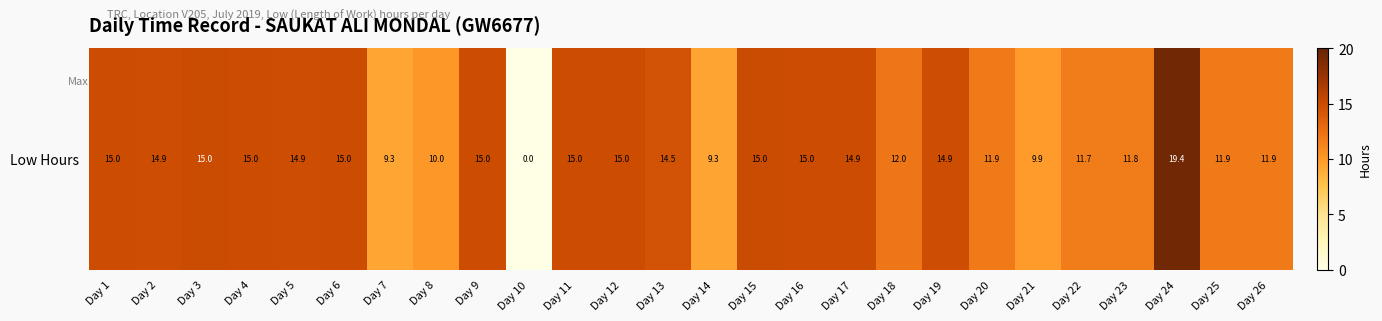

Rank the categories by value from lowest to highest.

Day 10, Day 7, Day 14, Day 21, Day 8, Day 22, Day 23, Day 20, Day 25, Day 26, Day 18, Day 13, Day 5, Day 2, Day 19, Day 17, Day 1, Day 16, Day 11, Day 4, Day 6, Day 9, Day 12, Day 15, Day 3, Day 24